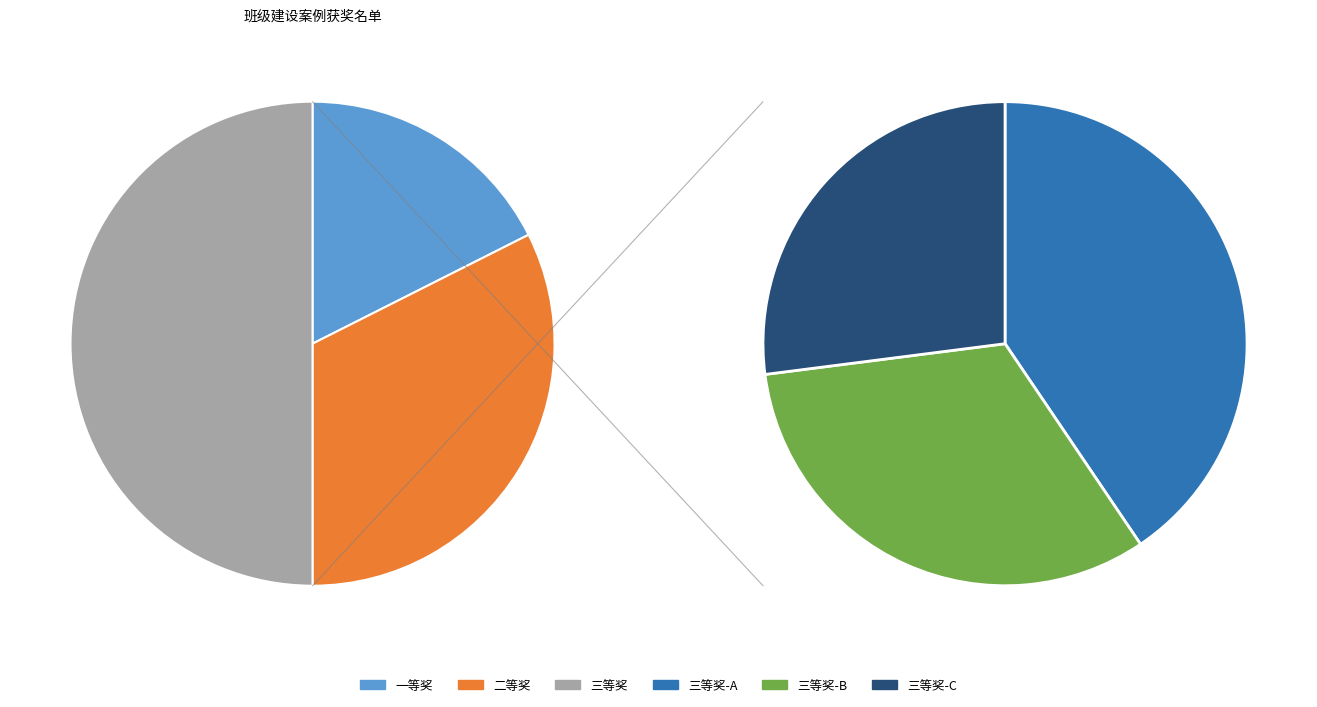

The 二等奖 slice represents 33% of the pie. True or false?

True